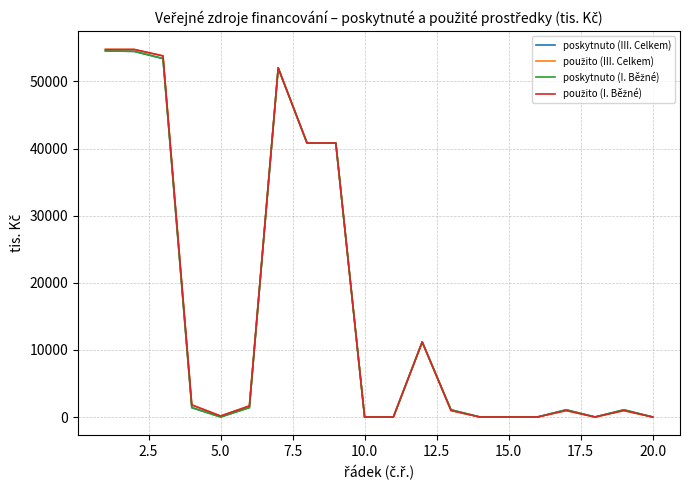

What is the sum of all použito (I. Běžné) values?

314648.6